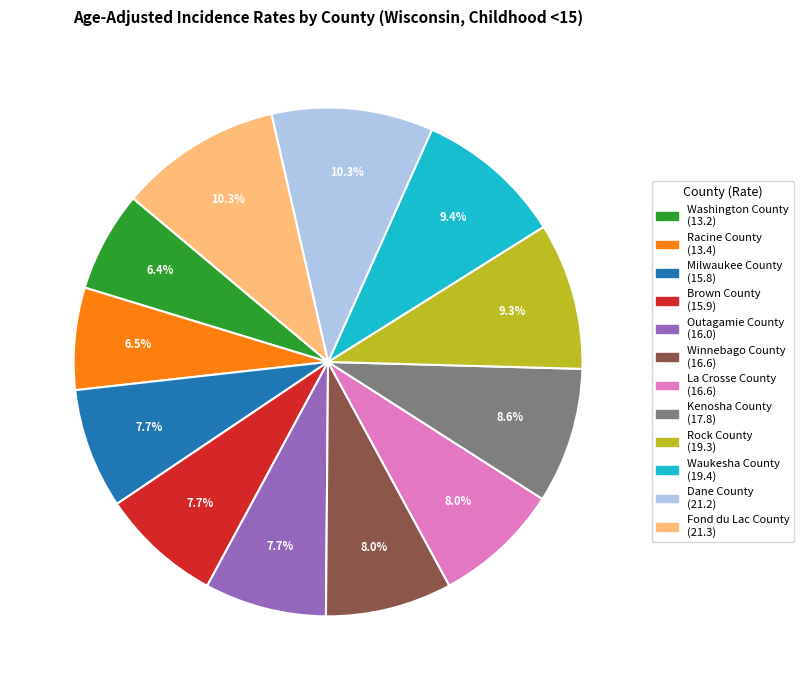

To the nearest percent, what is the average slice percentage?

8%